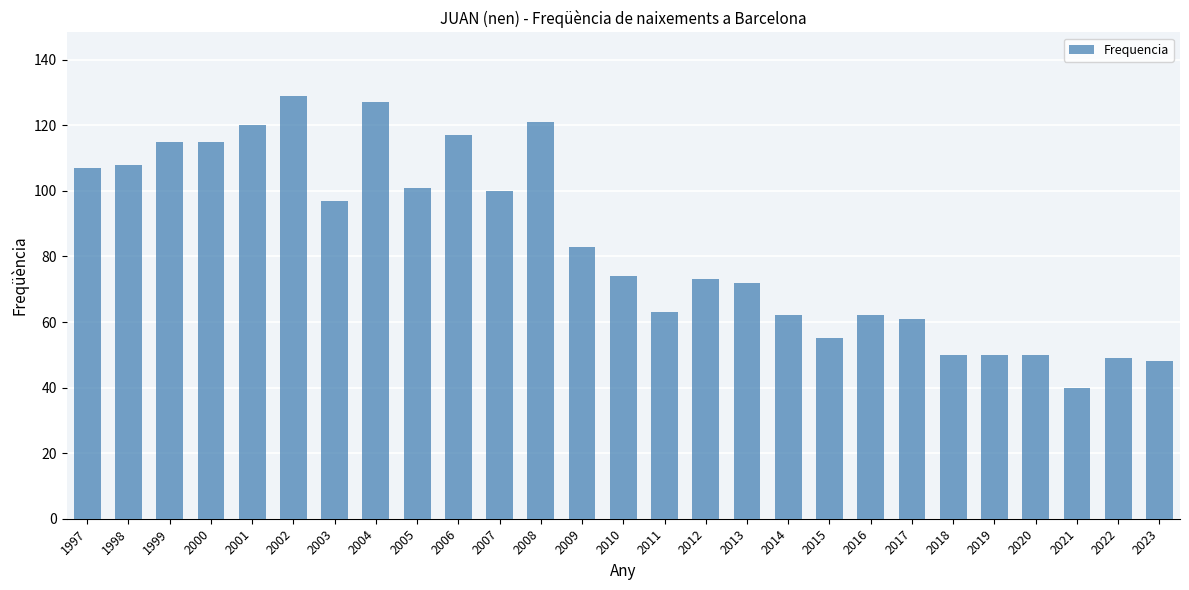

What is the difference between the values at 2016 and 2008?

59